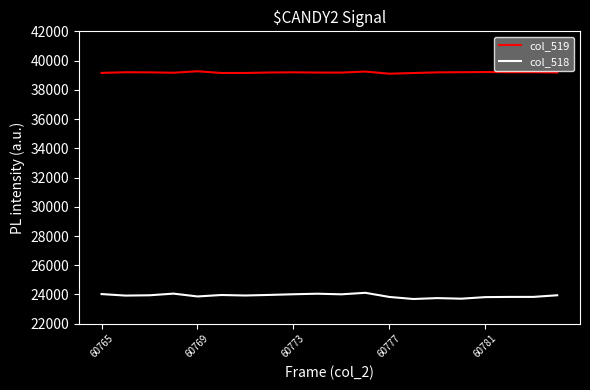

True or false: col_519 and col_518 intersect in this chart.

False